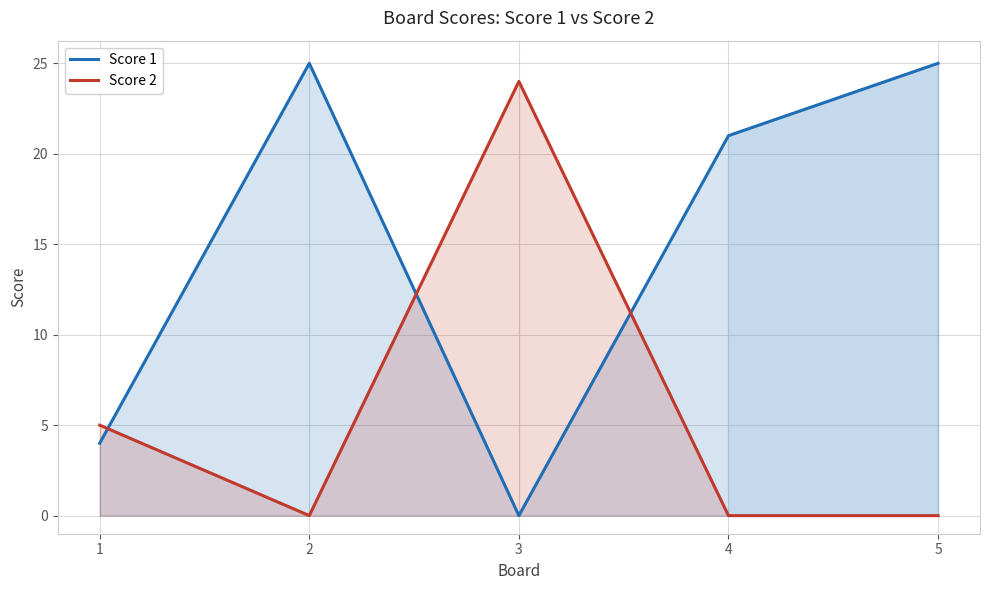

Reading left to right, transcribe all the data shown in this chart.

Score 1: 1=4	2=25	3=0	4=21	5=25
Score 2: 1=5	2=0	3=24	4=0	5=0